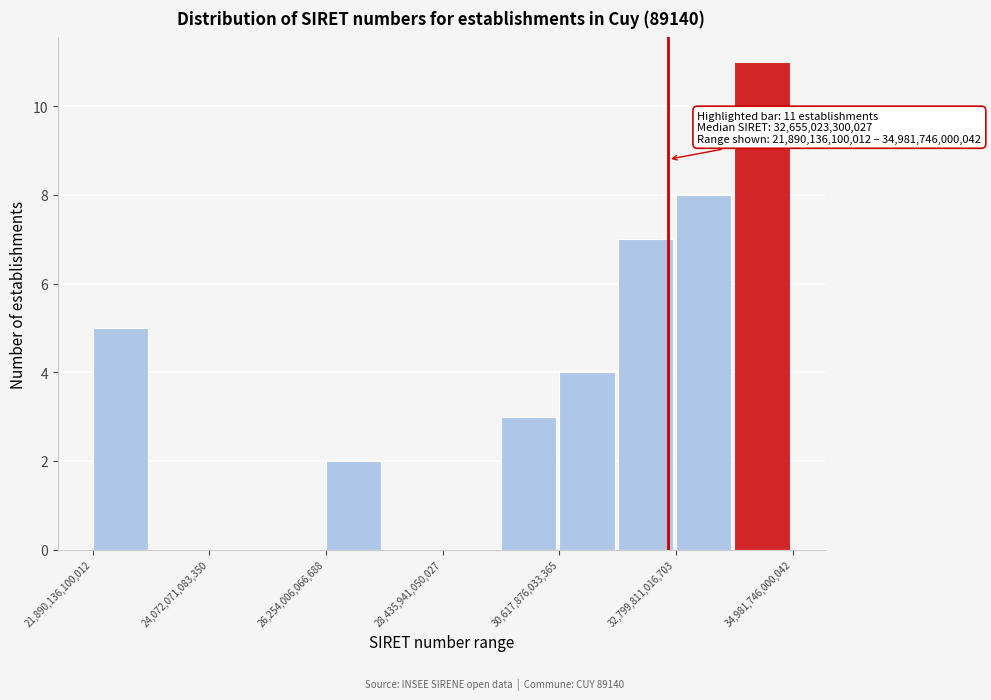

Around what value on the x-axis is the tallest bar? Give the approximate position of its centre, as read against the axis.

34500000000000